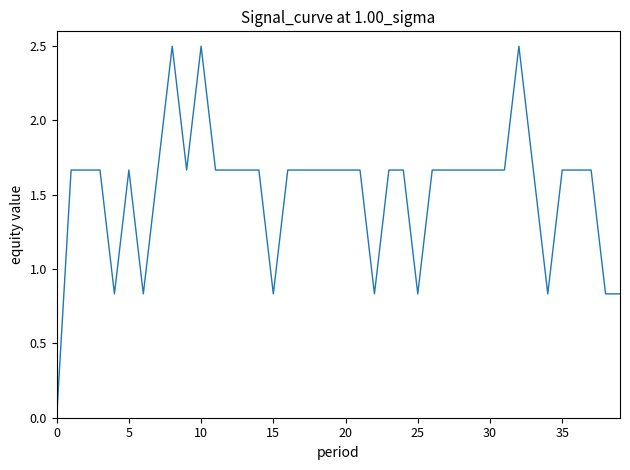

What is the difference between the maximum and minimum values?

2.5